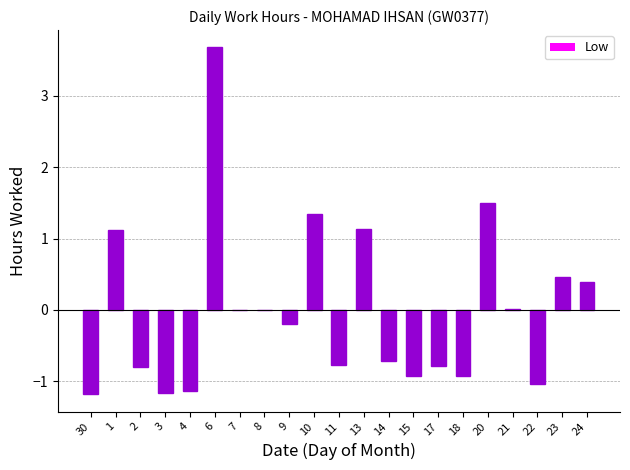

The value at 7 is 1.8. True or false?

False